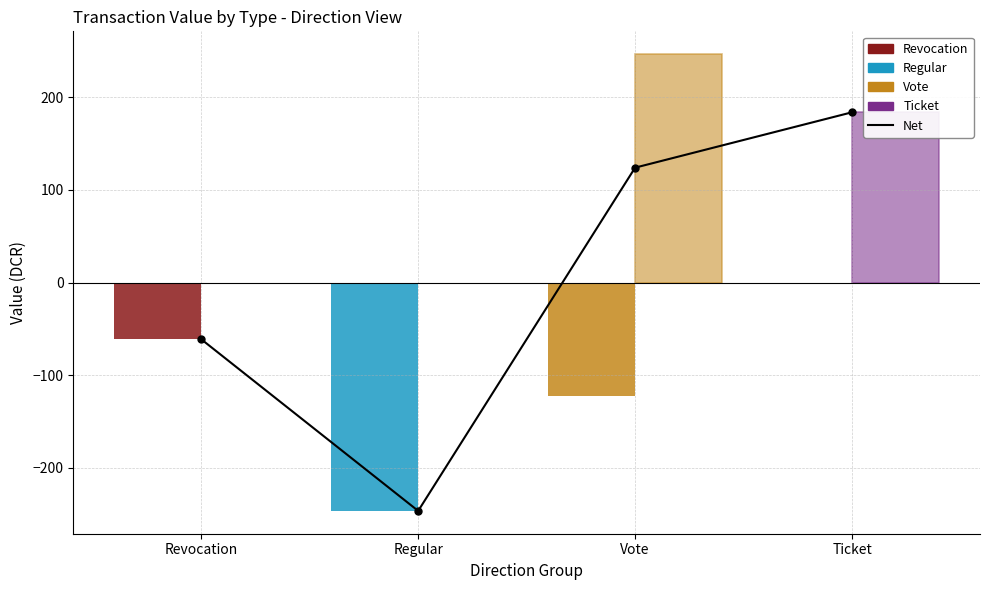

Reading left to right, what are all the values shown in this chart?

-61.3	-246.6	124.1	183.9